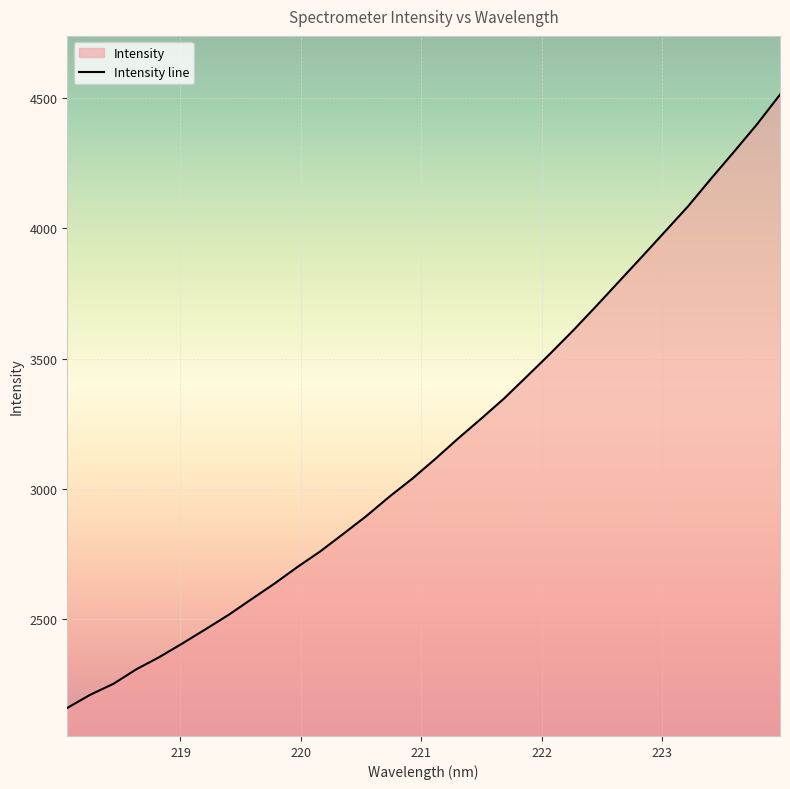

How many lines are shown in the chart?

1